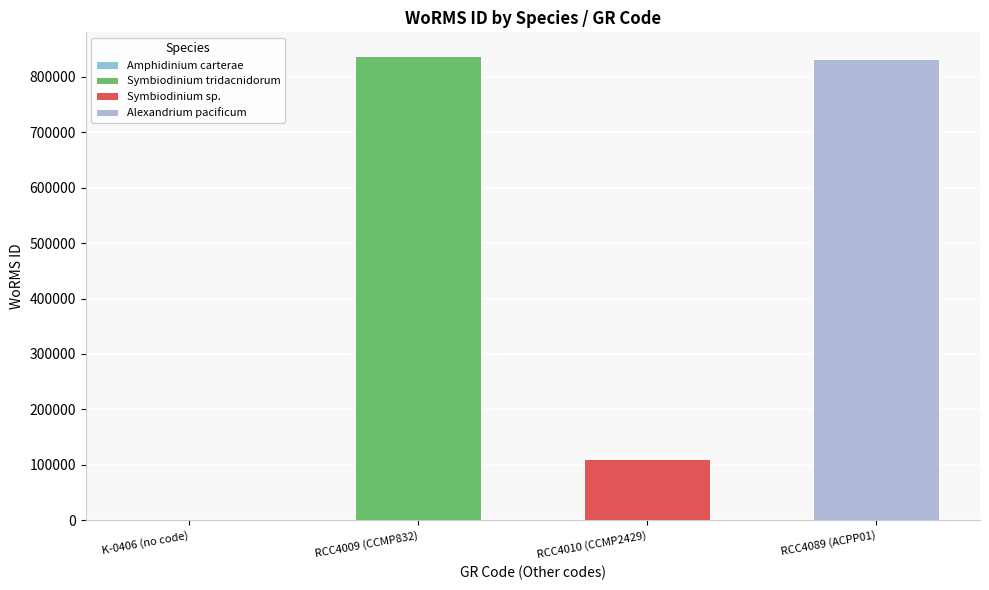

Is it true that the value at RCC4010 (CCMP2429) is 27953?

False